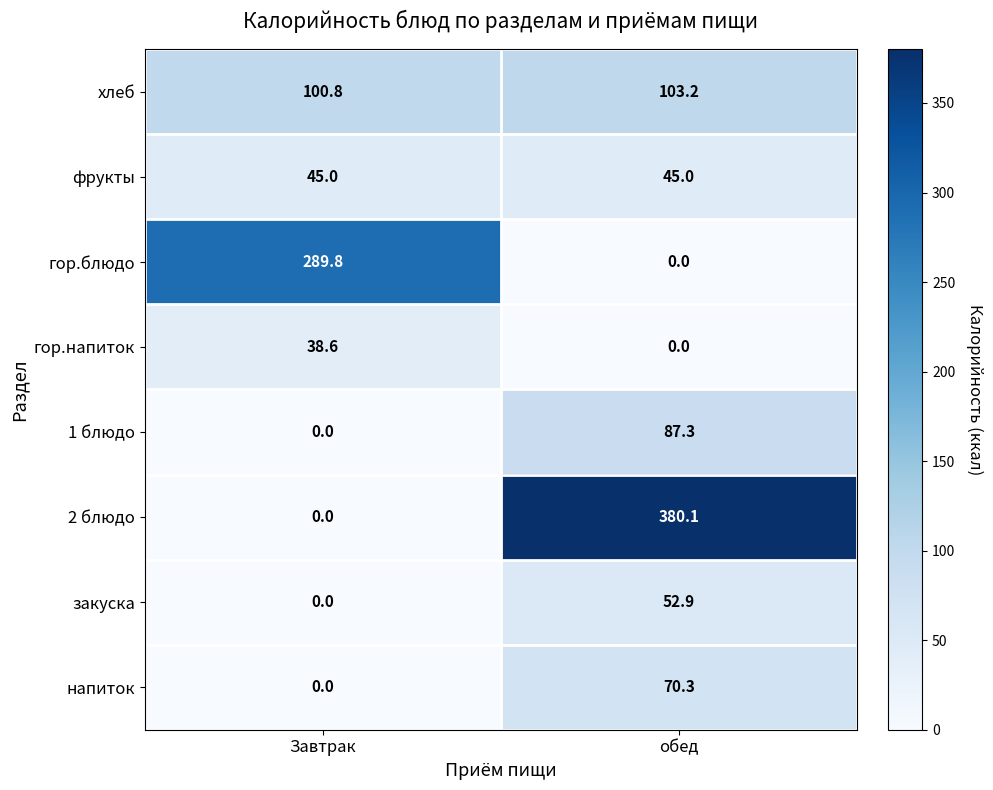

List the labels in order of 1 блюдо value, smallest first.

Завтрак, обед